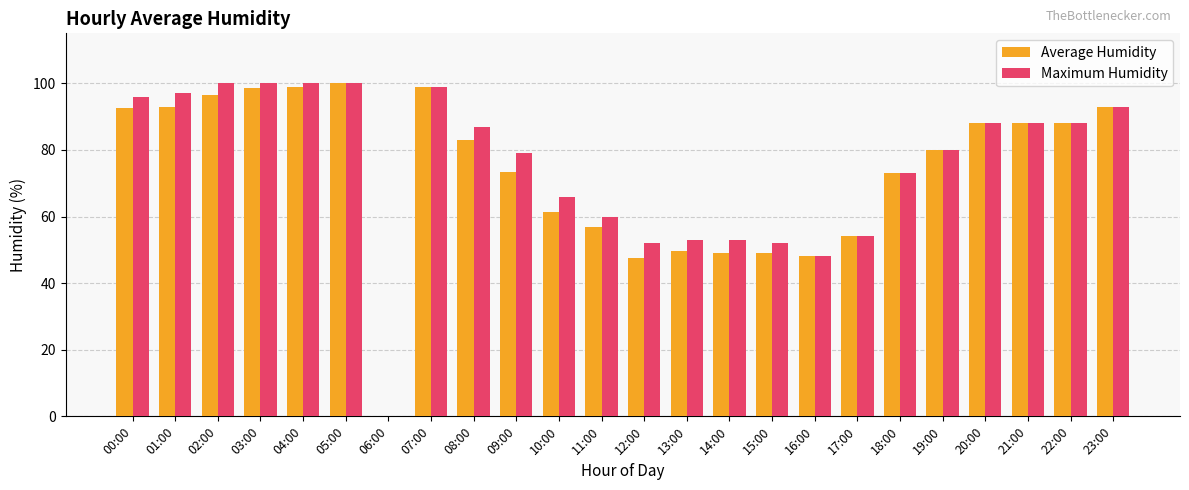

Reading right to left, what are all the values shown in this chart?

Average Humidity: 23:00=93.0	22:00=88.0	21:00=88.0	20:00=88.0	19:00=80.0	18:00=73.0	17:00=54.0	16:00=48.0	15:00=49.0	14:00=49.0	13:00=49.5	12:00=47.5	11:00=57.0	10:00=61.5	09:00=73.5	08:00=83.0	07:00=99.0	06:00=0.0	05:00=100.0	04:00=99.0	03:00=98.5	02:00=96.5	01:00=93.0	00:00=92.5
Maximum Humidity: 23:00=93.0	22:00=88.0	21:00=88.0	20:00=88.0	19:00=80.0	18:00=73.0	17:00=54.0	16:00=48.0	15:00=52.0	14:00=53.0	13:00=53.0	12:00=52.0	11:00=60.0	10:00=66.0	09:00=79.0	08:00=87.0	07:00=99.0	06:00=0.0	05:00=100.0	04:00=100.0	03:00=100.0	02:00=100.0	01:00=97.0	00:00=96.0